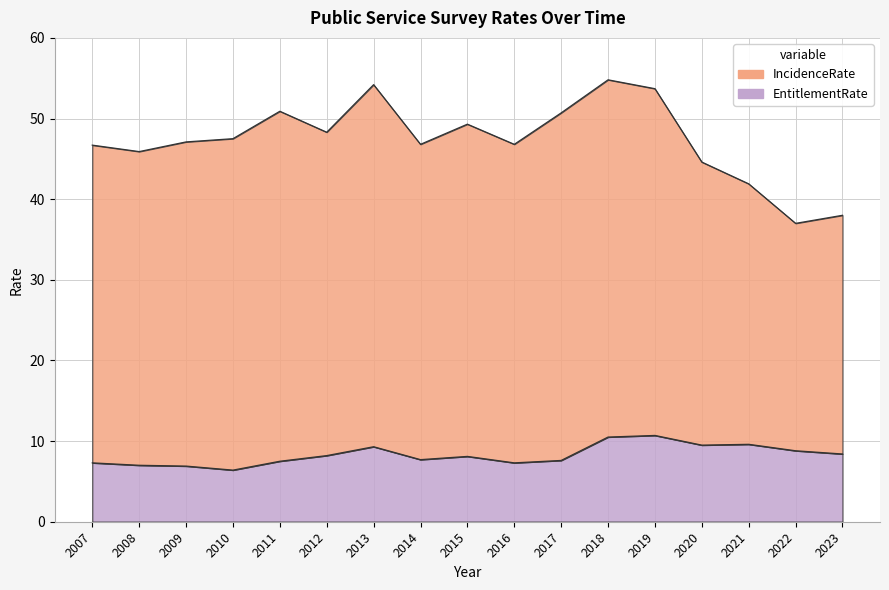

The chart shows a value of 12.5 at 2013. True or false?

False